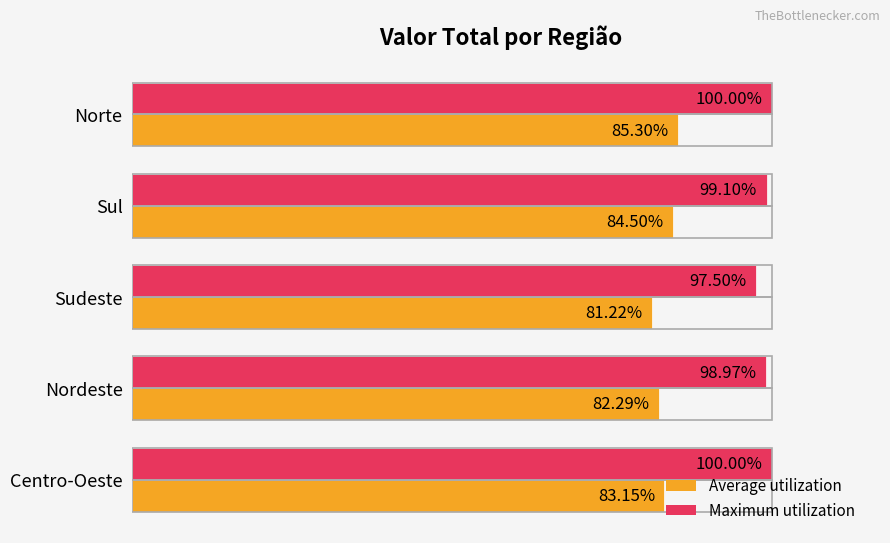

Where is Maximum utilization nearest to the value 98?

Sudeste